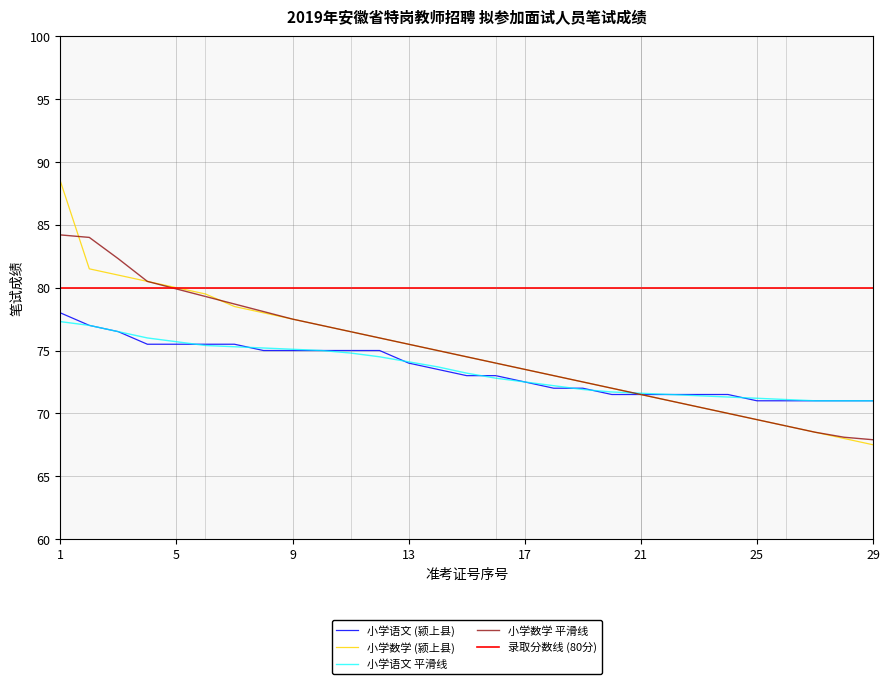

True or false: 颍上县 and 小学数学 cross at least once.

False